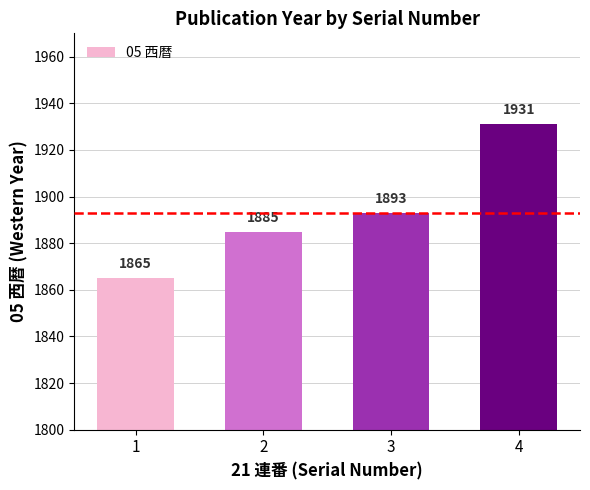

Rank the categories by value from highest to lowest.

4, 3, 2, 1